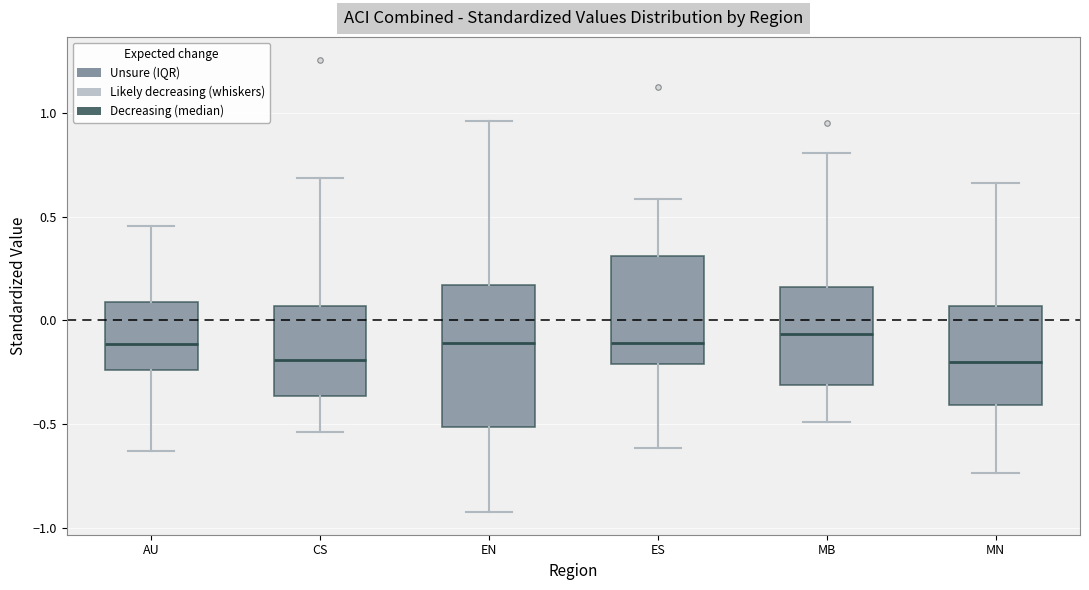

Comparing the boxes themselves (not the whiskers), which one is the tallest?

EN